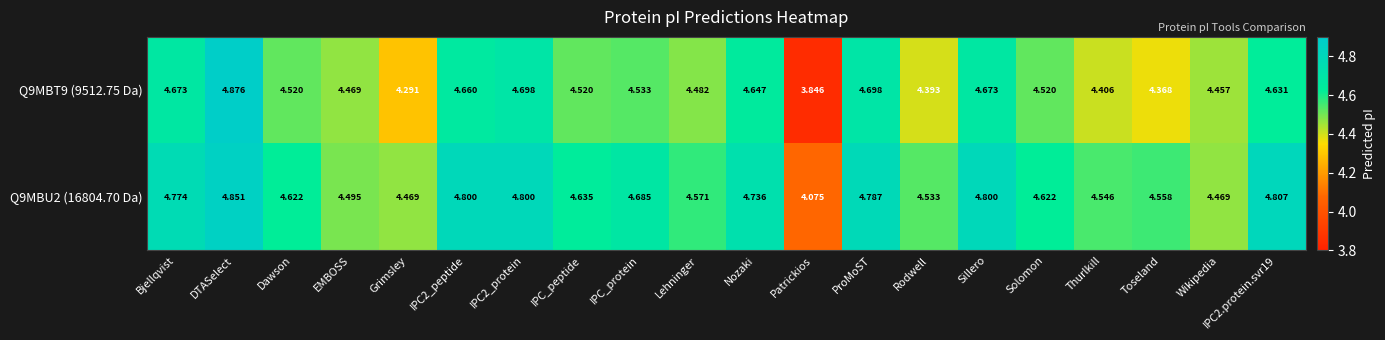

Which category has the lowest value across all series?

Patrickios